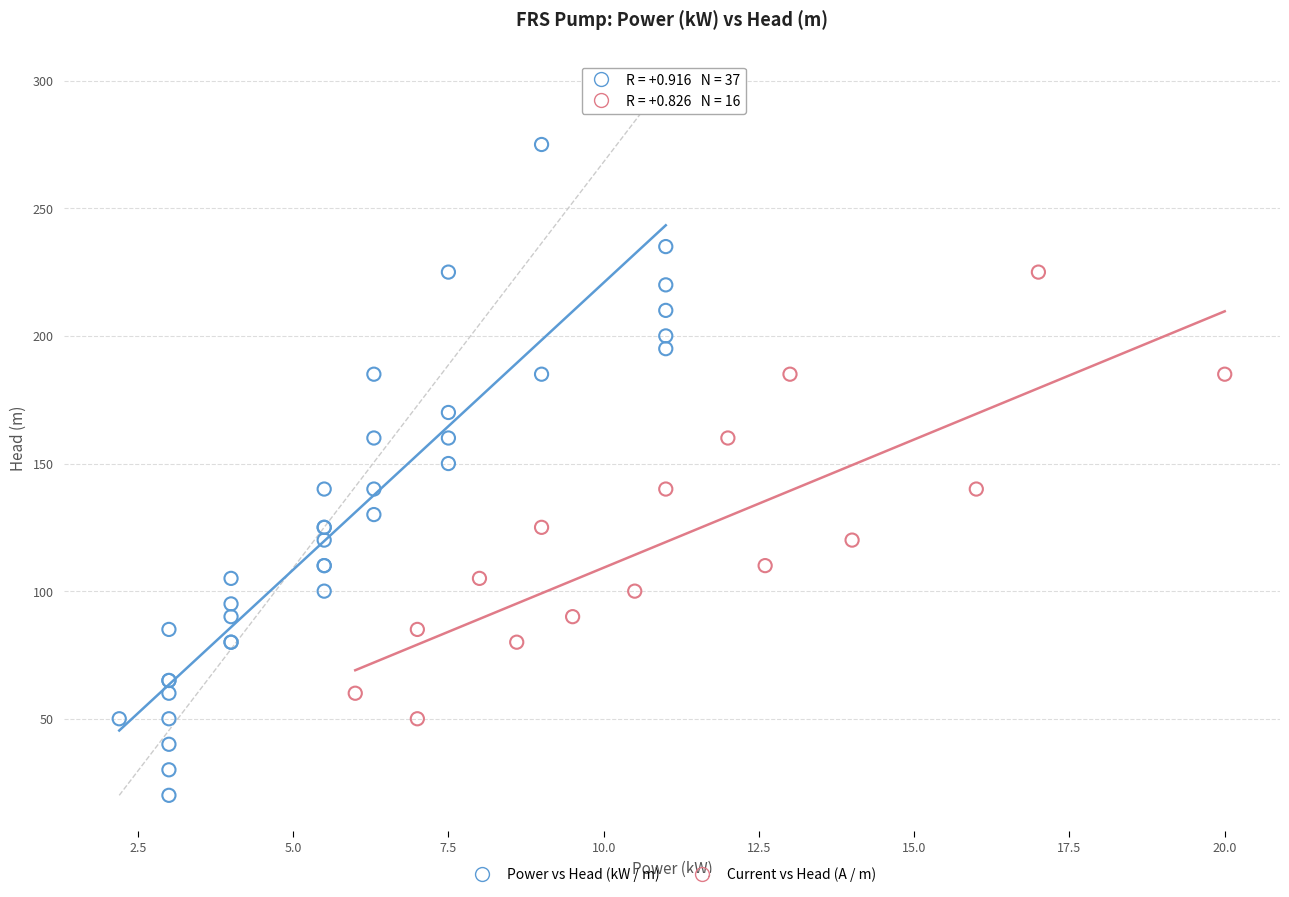

Which series contains the highest Y value?

Power vs Head (kW / m)